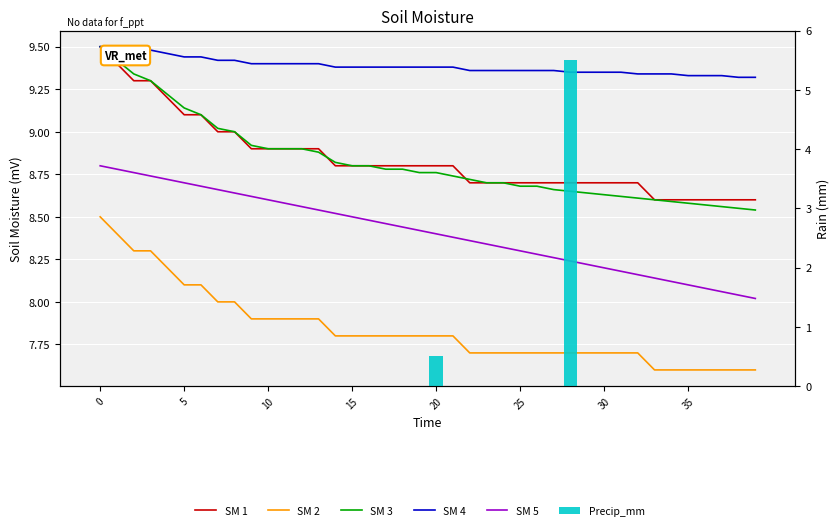

Is the value of SM 3 at 9 greater than the value of Precip_mm at 28?

Yes